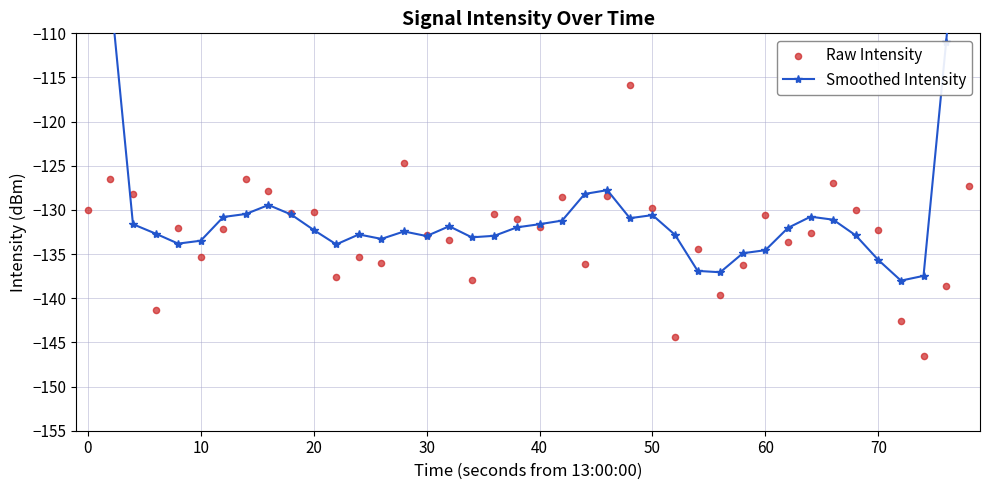

What are all the series names shown in the legend?

Smoothed Intensity, Raw Intensity